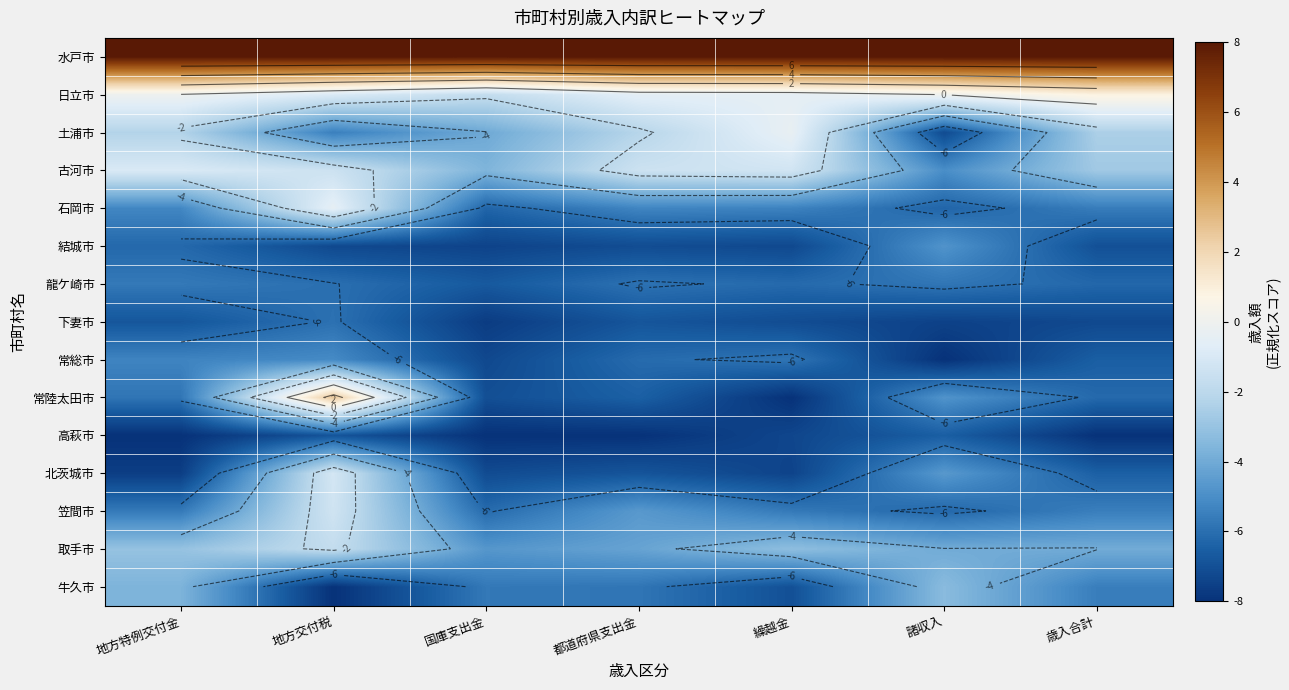

What is the average value of the 日立市 series?

-0.4